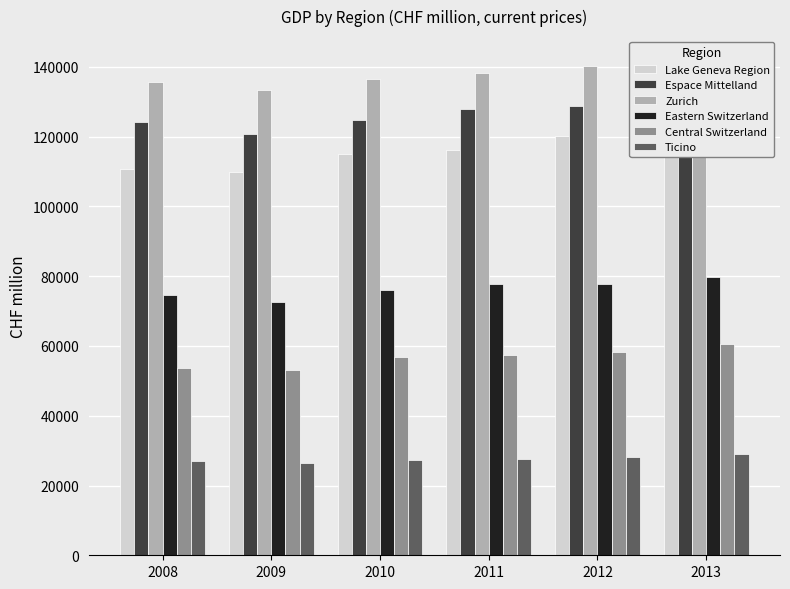

True or false: Eastern Switzerland has a value of 74472.8 at 2008.

True